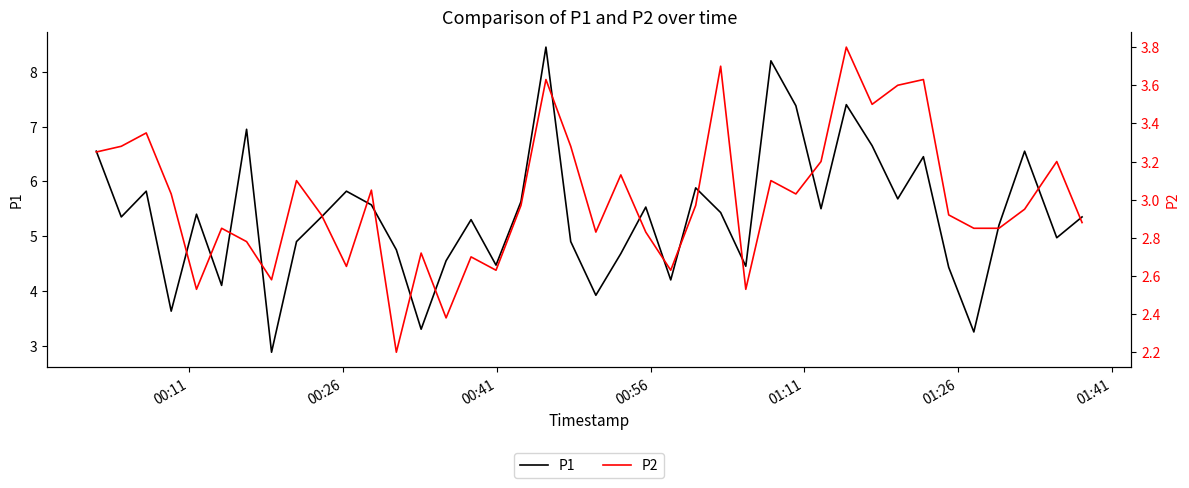

What is the value of the P2 point at the 25th from the left?

3.0